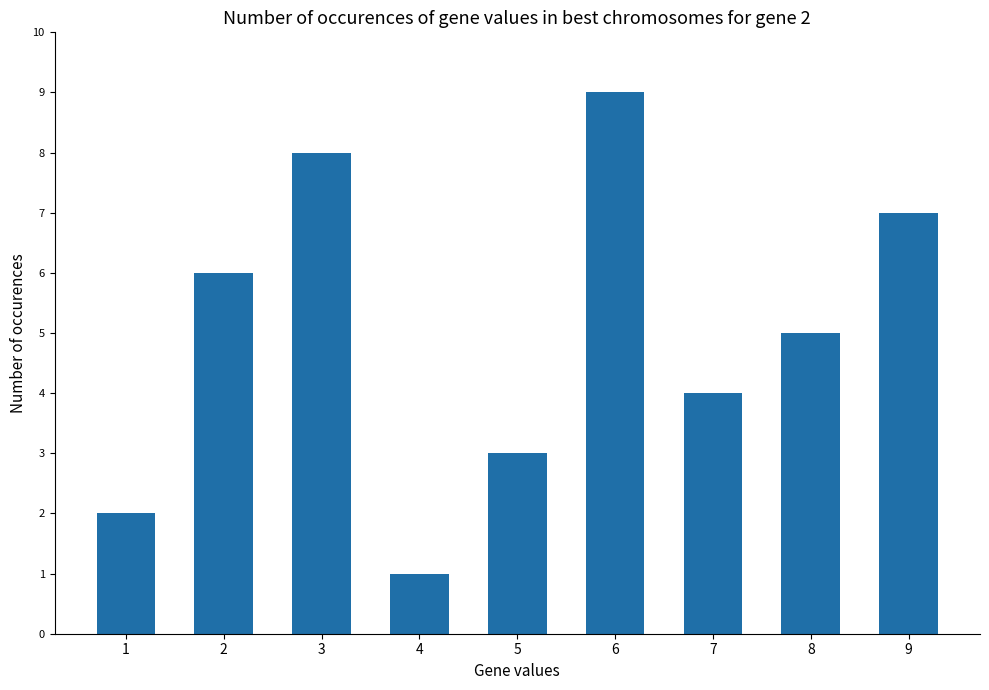

List the labels in order of value, smallest first.

4, 1, 5, 7, 8, 2, 9, 3, 6